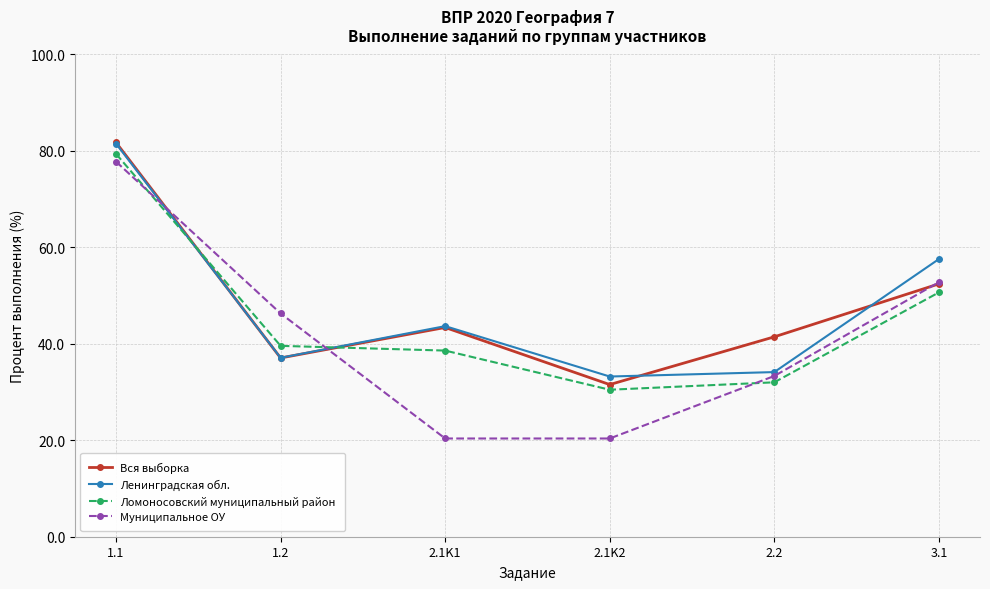

Which series has the widest spread of values?

Муниципальное ОУ